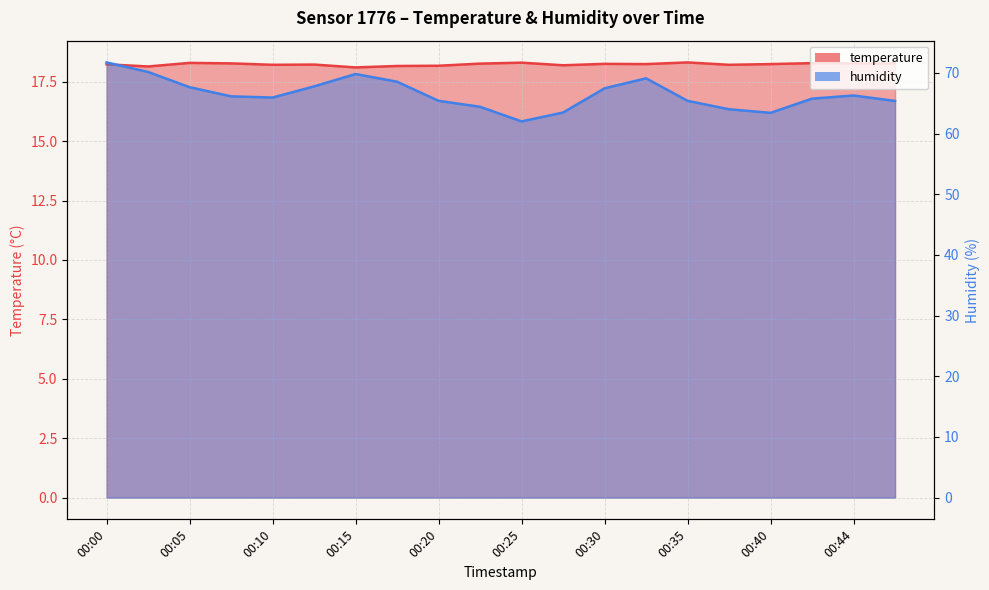

How many distinct data groups are displayed?

2